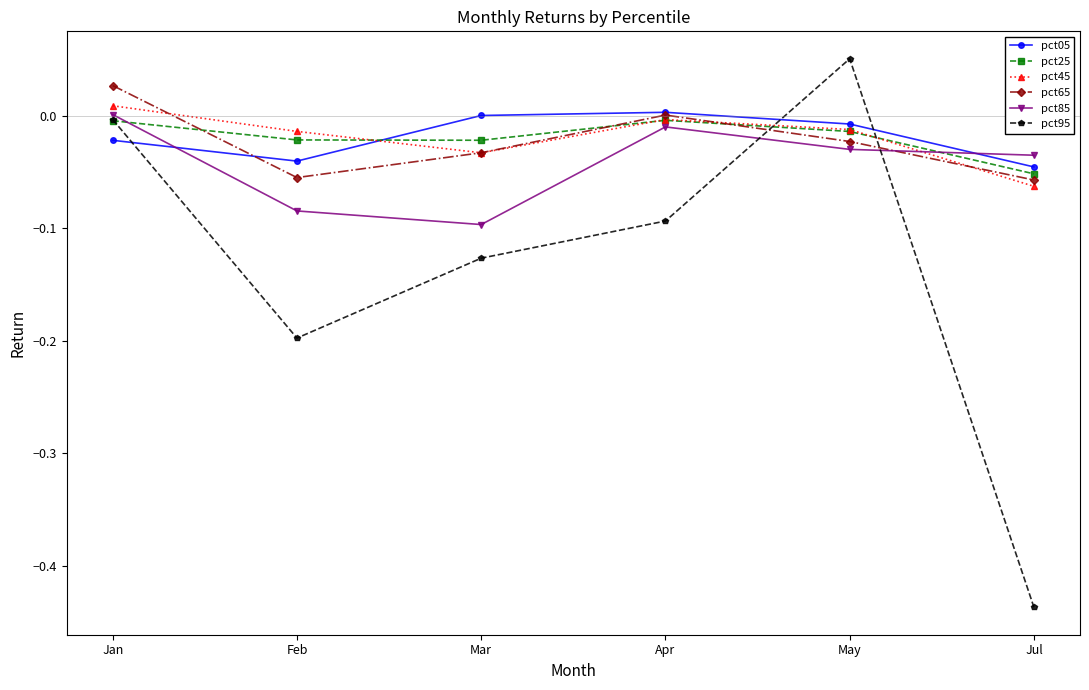

Which category has the highest value across all series?

May